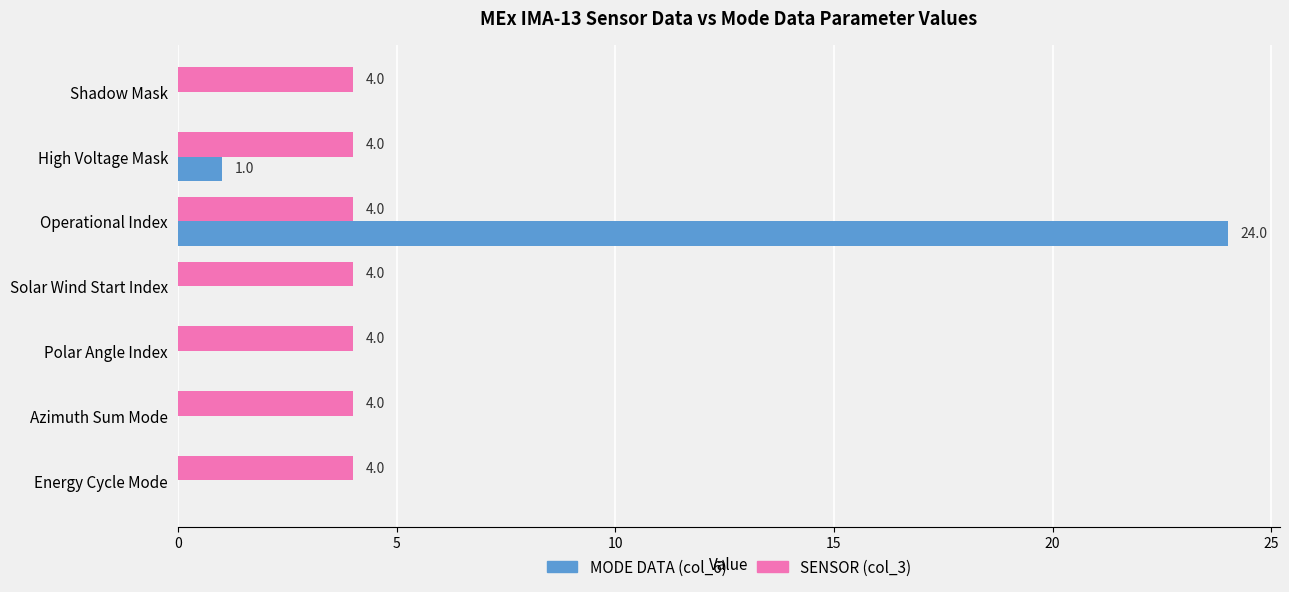

What is the maximum value shown in the chart?

24